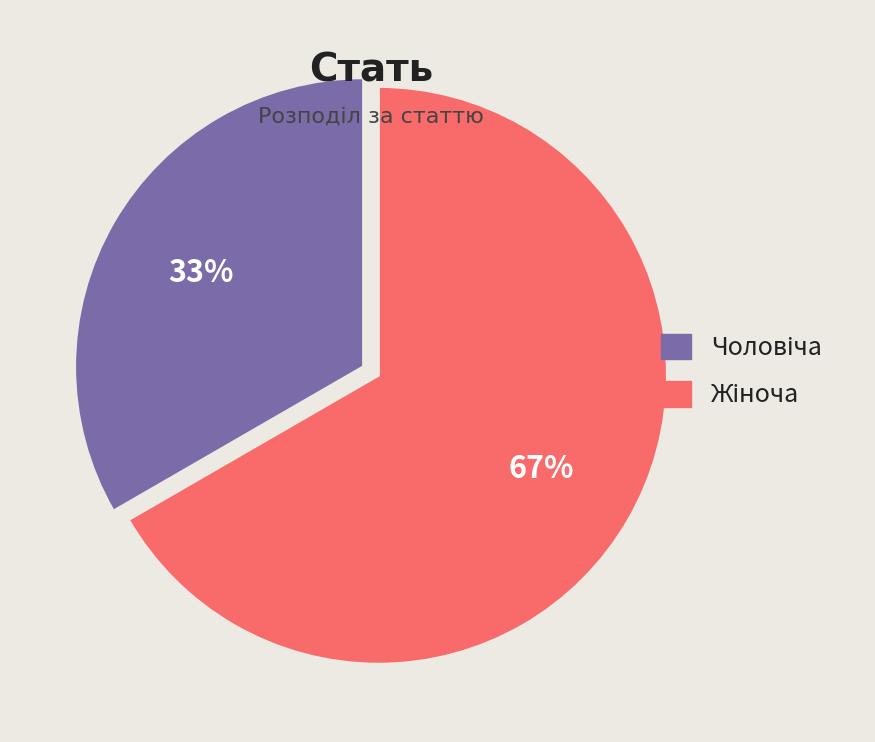

Does any single category account for the majority?

Yes